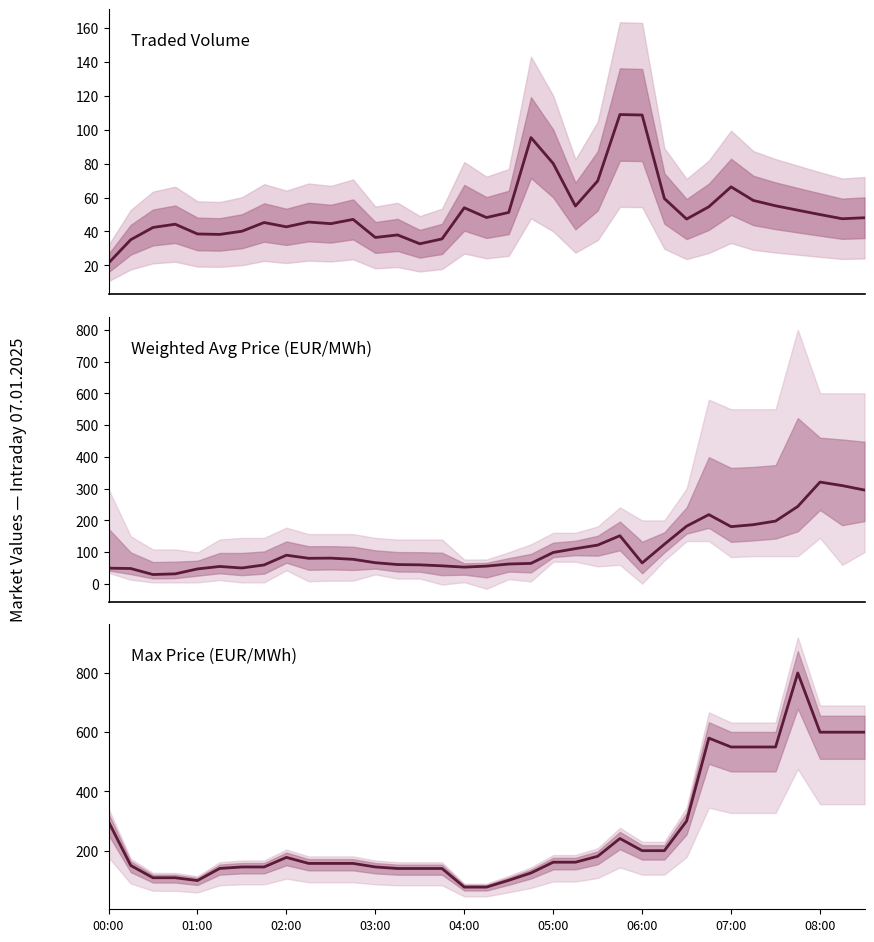

Where is Traded Volume (MWh) nearest to the value 65?

07:00